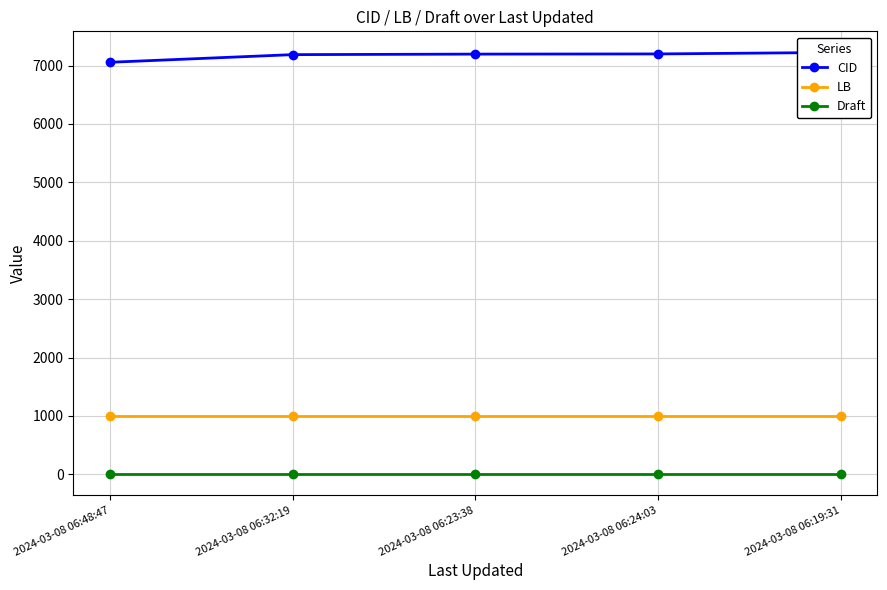

What is the difference between the second highest and minimum values in the CID series?

143